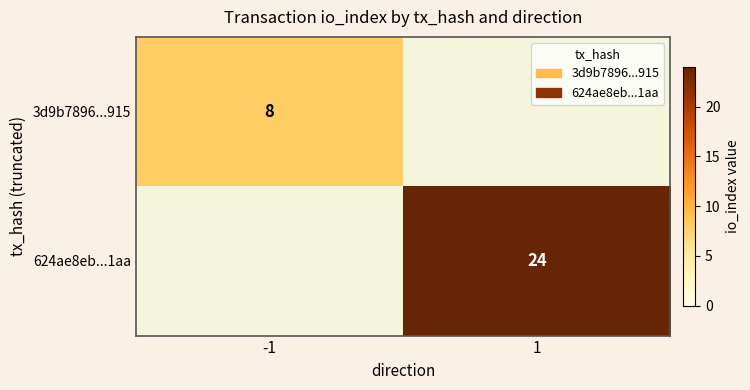

How many data points does each series have?

2